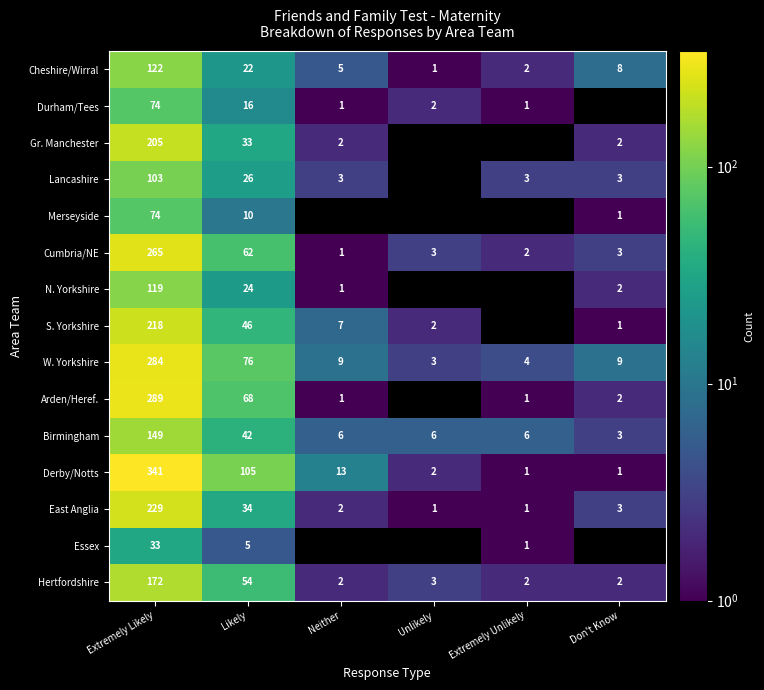

The Hertfordshire series shows 3 at Unlikely. True or false?

True